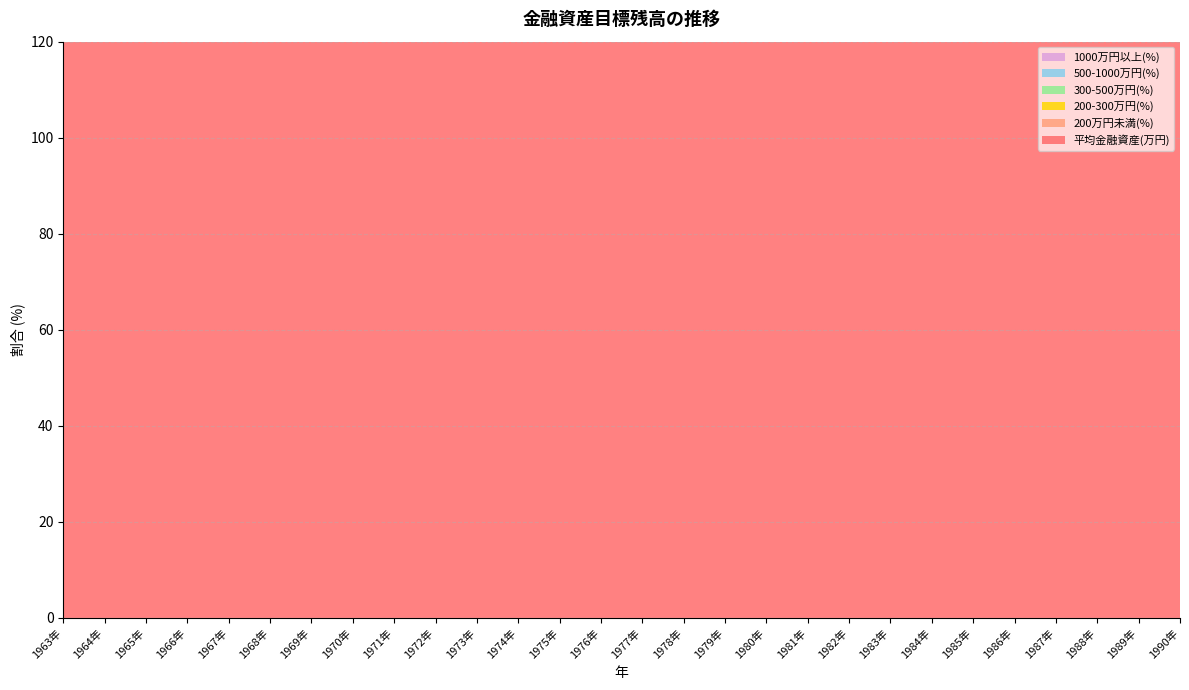

Reading left to right, what are all the values shown in this chart?

平均金融資産(万円): 229.0	280.0	252.0	292.0	362.0	393.0	451.0	496.0	656.0	740.0	874.0	1310.0	1274.0	1162.0	1461.0	1286.0	1576.0	1694.0	1761.0	1711.0	1872.0	1865.0	1691.0	1691.0	1935.0	2361.0	2472.0	2497.0
200万円未満(%): 61.8	55.1	51.2	46.7	42.5	38.7	34.8	27.5	19.9	15.0	10.2	7.1	7.2	5.4	4.9	4.4	3.0	3.1	3.2	3.0	2.8	3.1	4.9	5.2	4.0	2.3	2.4	2.1
200-300万円(%): 8.8	10.5	9.5	10.8	11.2	11.3	11.4	10.6	8.0	7.7	5.3	4.3	3.7	2.9	2.5	1.9	1.9	1.9	1.8	1.8	1.5	1.5	1.9	2.0	1.5	1.2	1.5	1.4
300-500万円(%): 6.1	7.2	7.7	8.9	11.3	12.5	11.6	11.6	10.3	11.3	8.3	6.3	6.4	6.0	5.7	5.0	4.6	5.0	3.7	3.7	4.0	3.3	4.7	4.7	4.1	3.2	3.0	3.2
500-1000万円(%): 14.6	19.0	15.1	19.3	27.3	31.2	18.6	19.5	23.7	26.2	21.4	20.0	20.4	19.3	17.7	18.4	17.5	15.1	14.2	15.2	14.4	14.4	14.2	13.4	12.1	9.2	7.1	5.6
1000万円以上(%): 0.0	0.0	0.0	0.0	0.0	0.0	15.2	12.2	18.3	22.0	26.7	32.1	31.1	33.6	31.7	31.8	31.4	31.1	27.2	29.7	30.5	28.8	25.2	26.2	23.7	17.5	15.5	14.9